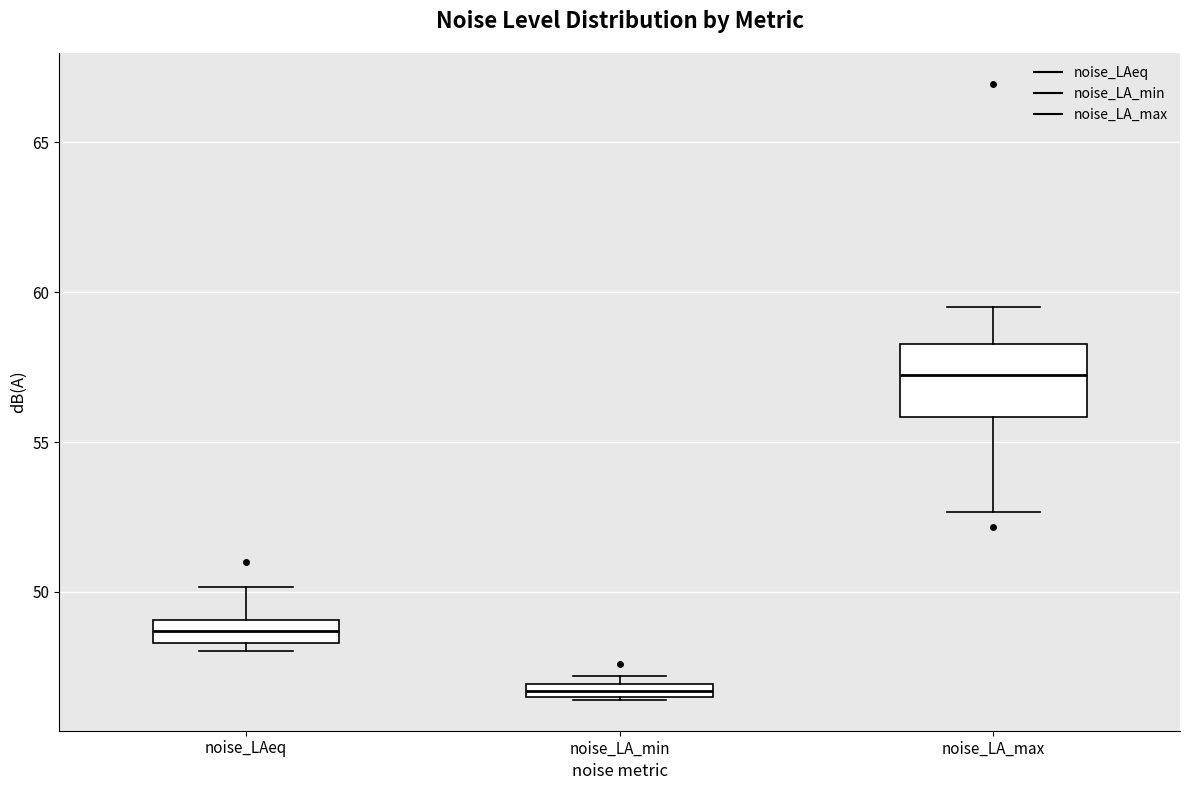

Where is the lower edge of the box for noise_LA_min on the y-axis? The values are not printed on the chart, so give them approximately, as read against the axis.

46.5